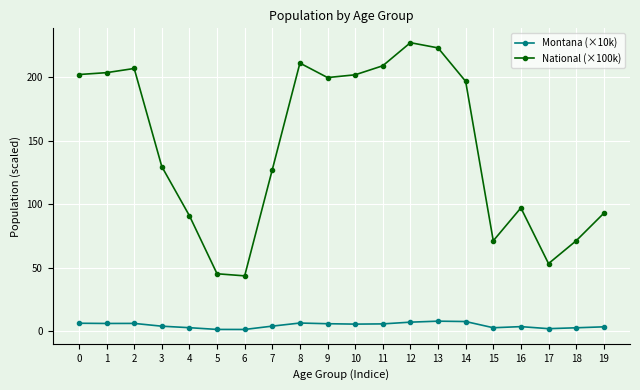

True or false: National (×100k) has more than 0 interior local peaks.

True